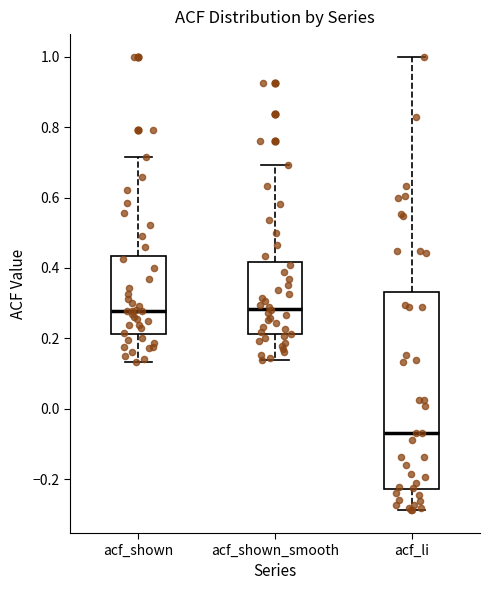

Which box's median line is the lowest?

acf_li